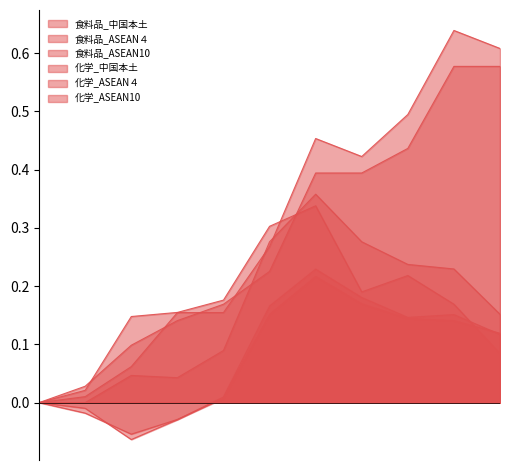

True or false: 食料品_ASEAN10 has a value of 0.2 at 2010.

True